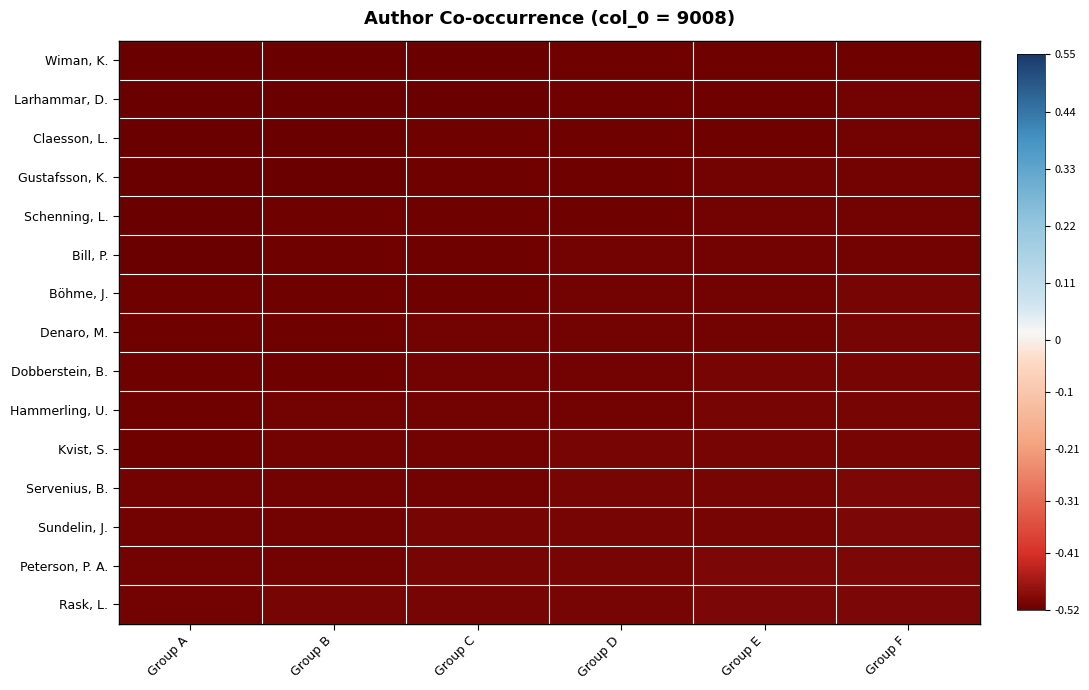

Reading left to right, extract all data points from this chart.

Wiman, K.: Group A=-0.5	Group B=-0.5	Group C=-0.5	Group D=-0.5	Group E=-0.5	Group F=-0.5
Larhammar, D.: Group A=-0.5	Group B=-0.5	Group C=-0.5	Group D=-0.5	Group E=-0.5	Group F=-0.5
Claesson, L.: Group A=-0.5	Group B=-0.5	Group C=-0.5	Group D=-0.5	Group E=-0.5	Group F=-0.5
Gustafsson, K.: Group A=-0.5	Group B=-0.5	Group C=-0.5	Group D=-0.5	Group E=-0.5	Group F=-0.5
Schenning, L.: Group A=-0.5	Group B=-0.5	Group C=-0.5	Group D=-0.5	Group E=-0.5	Group F=-0.5
Bill, P.: Group A=-0.5	Group B=-0.5	Group C=-0.5	Group D=-0.5	Group E=-0.5	Group F=-0.5
Böhme, J.: Group A=-0.5	Group B=-0.5	Group C=-0.5	Group D=-0.5	Group E=-0.5	Group F=-0.5
Denaro, M.: Group A=-0.5	Group B=-0.5	Group C=-0.5	Group D=-0.5	Group E=-0.5	Group F=-0.5
Dobberstein, B.: Group A=-0.5	Group B=-0.5	Group C=-0.5	Group D=-0.5	Group E=-0.5	Group F=-0.5
Hammerling, U.: Group A=-0.5	Group B=-0.5	Group C=-0.5	Group D=-0.5	Group E=-0.5	Group F=-0.5
Kvist, S.: Group A=-0.5	Group B=-0.5	Group C=-0.5	Group D=-0.5	Group E=-0.5	Group F=-0.5
Servenius, B.: Group A=-0.5	Group B=-0.5	Group C=-0.5	Group D=-0.5	Group E=-0.5	Group F=-0.5
Sundelin, J.: Group A=-0.5	Group B=-0.5	Group C=-0.5	Group D=-0.5	Group E=-0.5	Group F=-0.5
Peterson, P. A.: Group A=-0.5	Group B=-0.5	Group C=-0.5	Group D=-0.5	Group E=-0.5	Group F=-0.5
Rask, L.: Group A=-0.5	Group B=-0.5	Group C=-0.5	Group D=-0.5	Group E=-0.5	Group F=-0.5